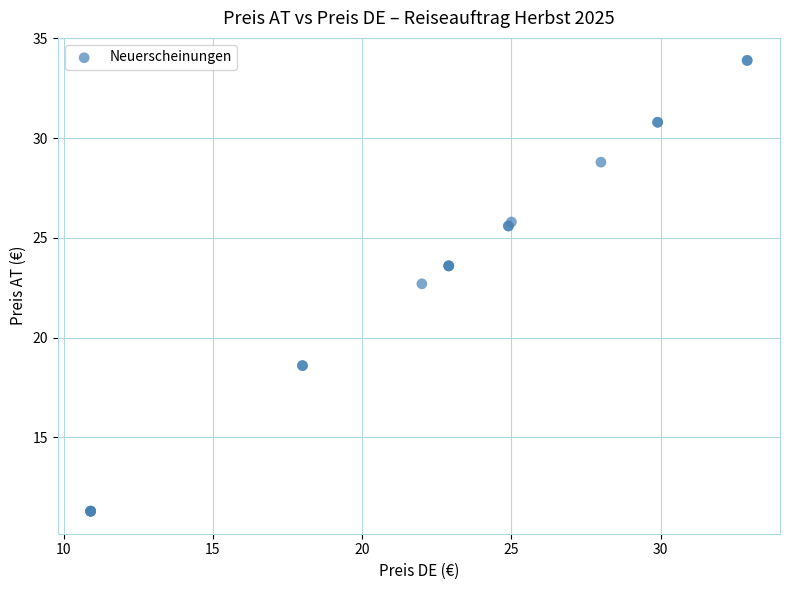

What Y value in the scatter plot is closest to 22?

22.7